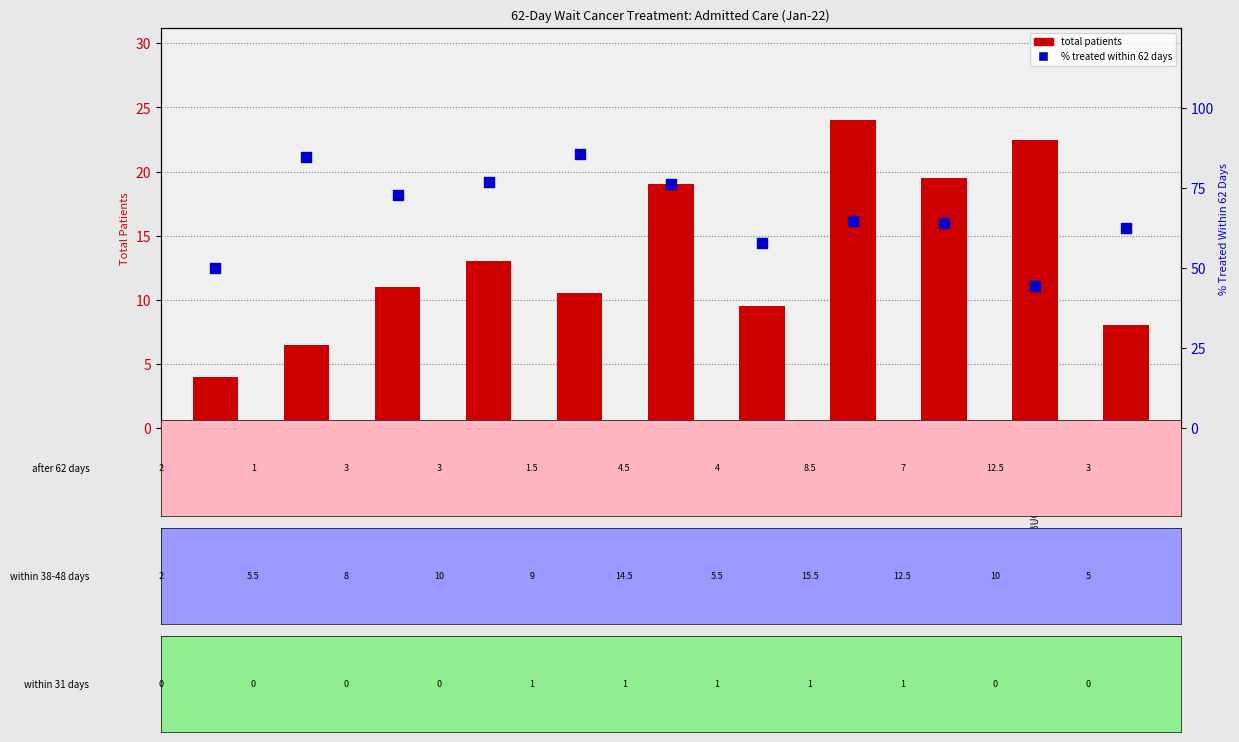

What are all the series names shown in the legend?

total patients, % treated within 62 days